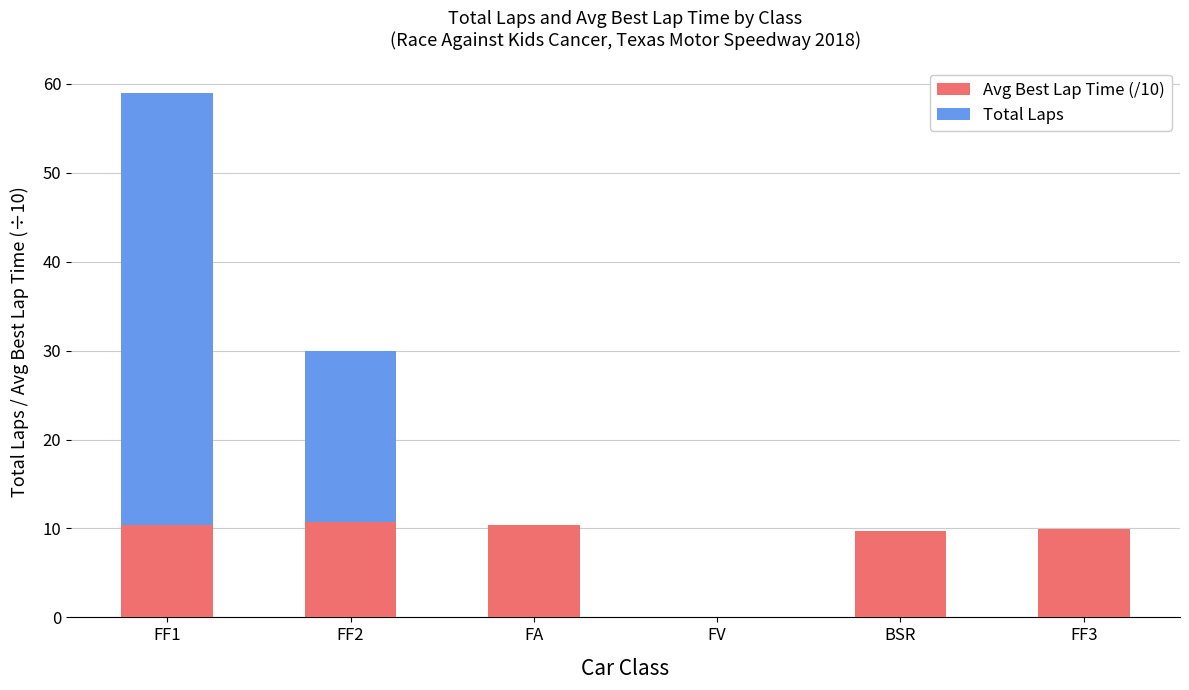

What is the sum of all Avg Best Lap Time (/10) values?

51.2